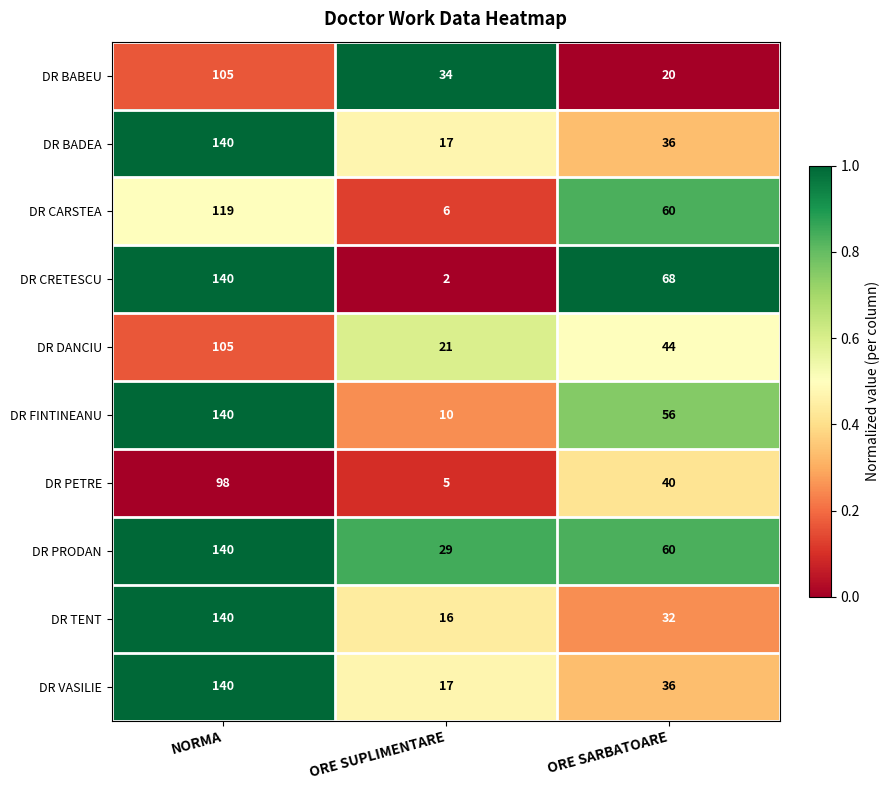

Which series changed the most between NORMA and ORE SARBATOARE?

DR TENT